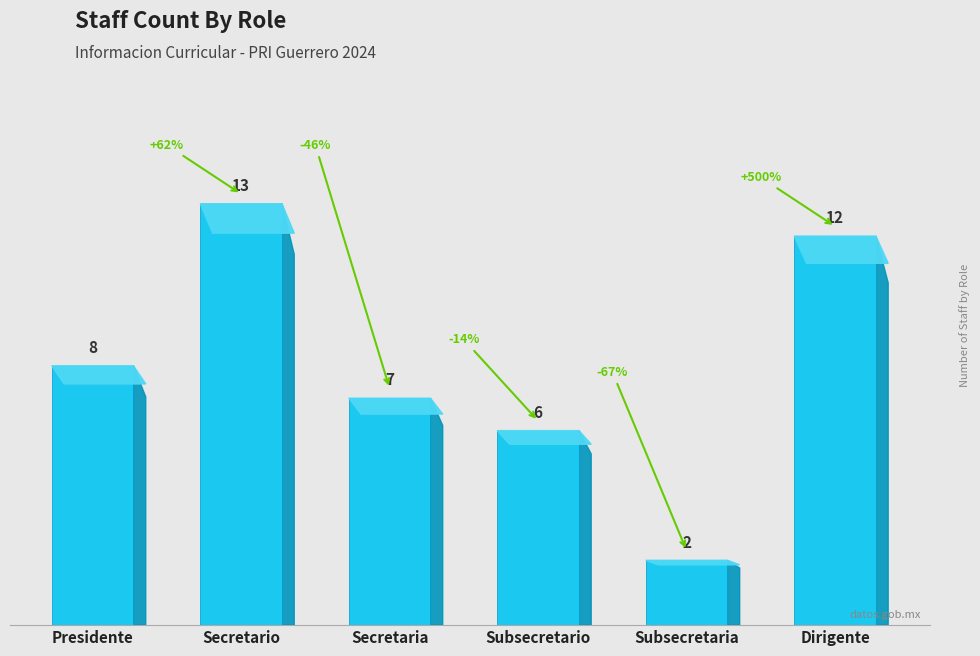

Reading left to right, transcribe all the data shown in this chart.

8	13	7	6	2	12